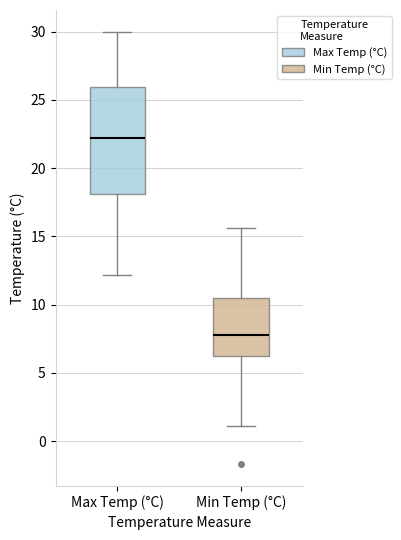

Which box is the tallest, from its lower edge to its upper edge?

Max Temp (°C)